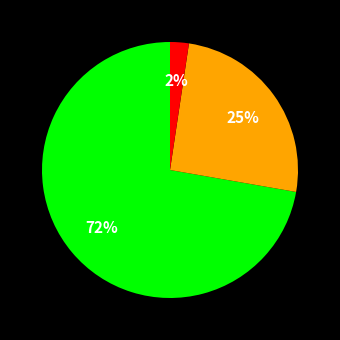

To the nearest percent, what is the average slice percentage?

33%